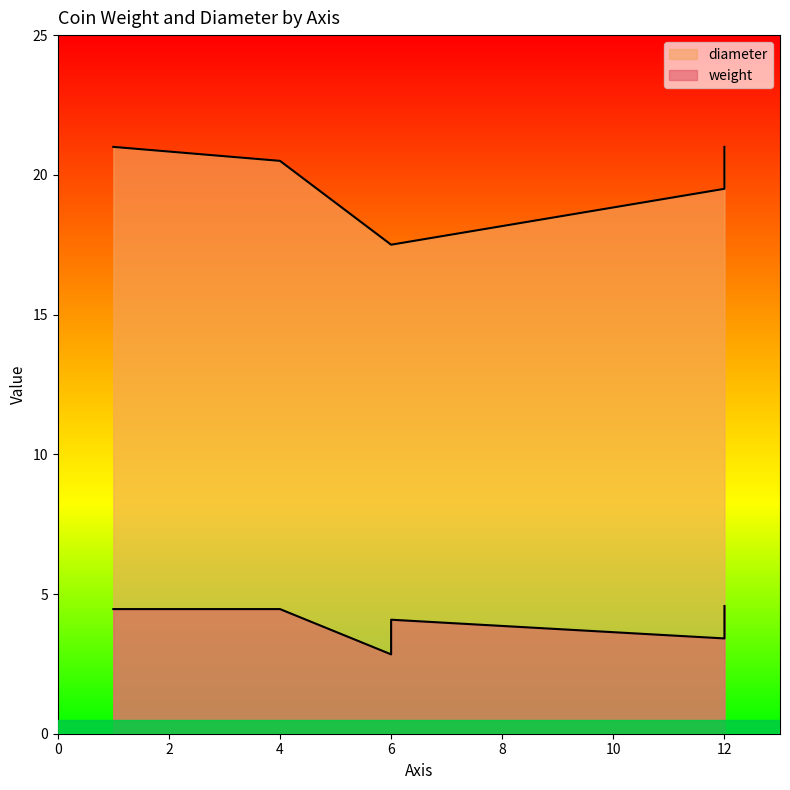

Which series has the largest total across all categories?

diameter